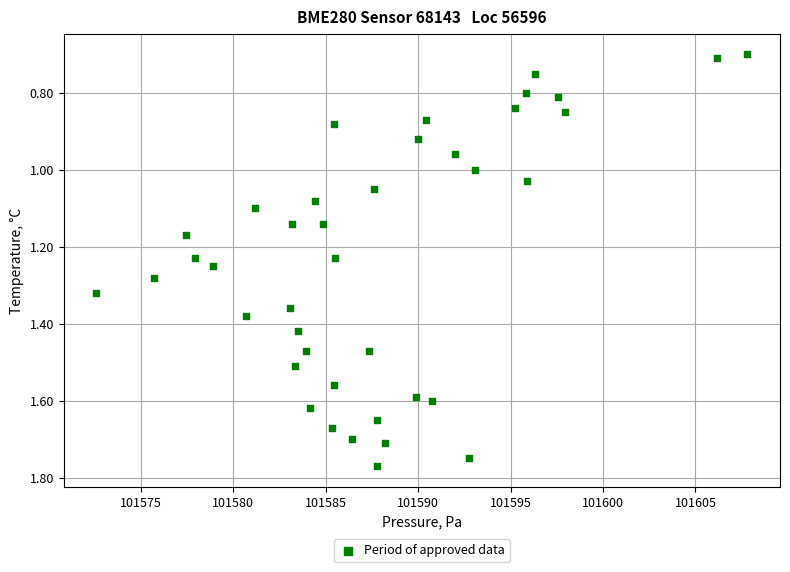

What is the range of X values (max minus min)?

35.2